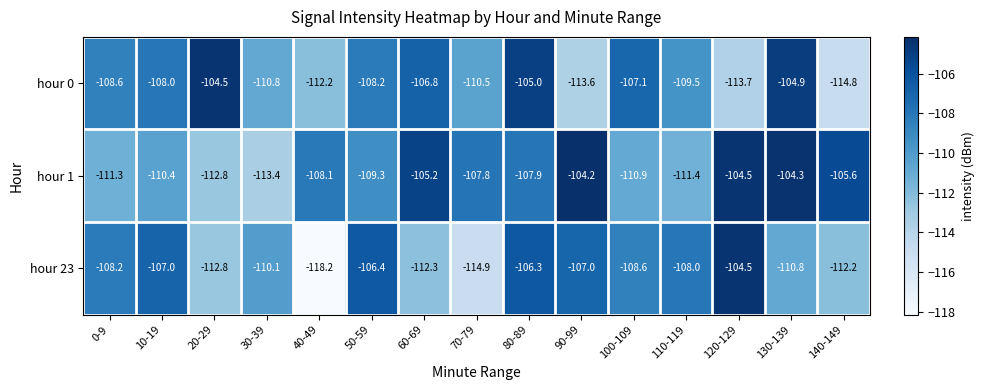

Which series changed the most between 80-89 and 100-109?

hour 1